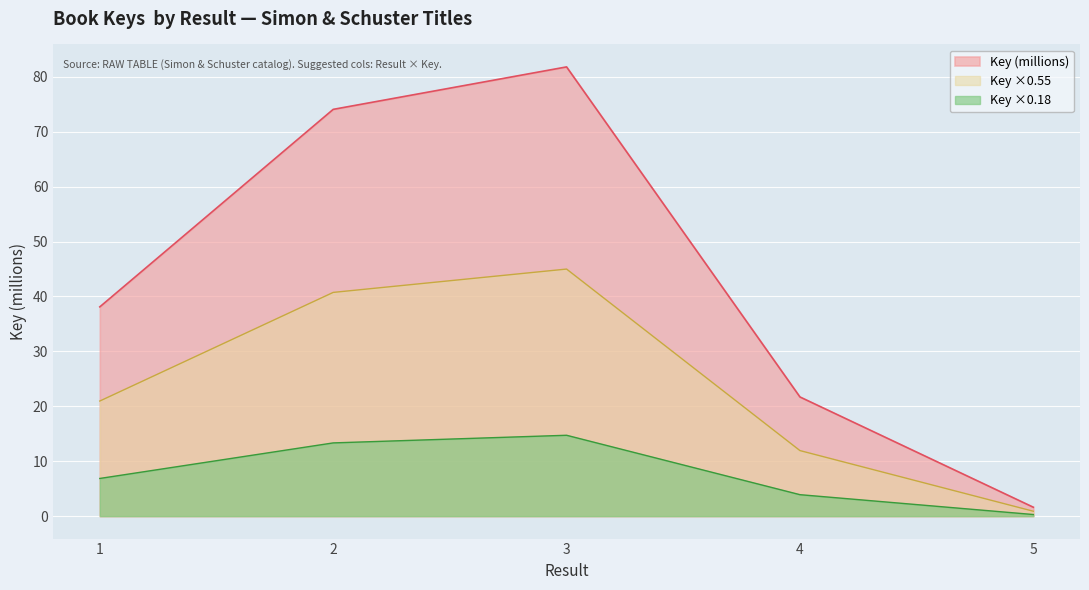

What is the difference between the second highest and second lowest values?

52.4